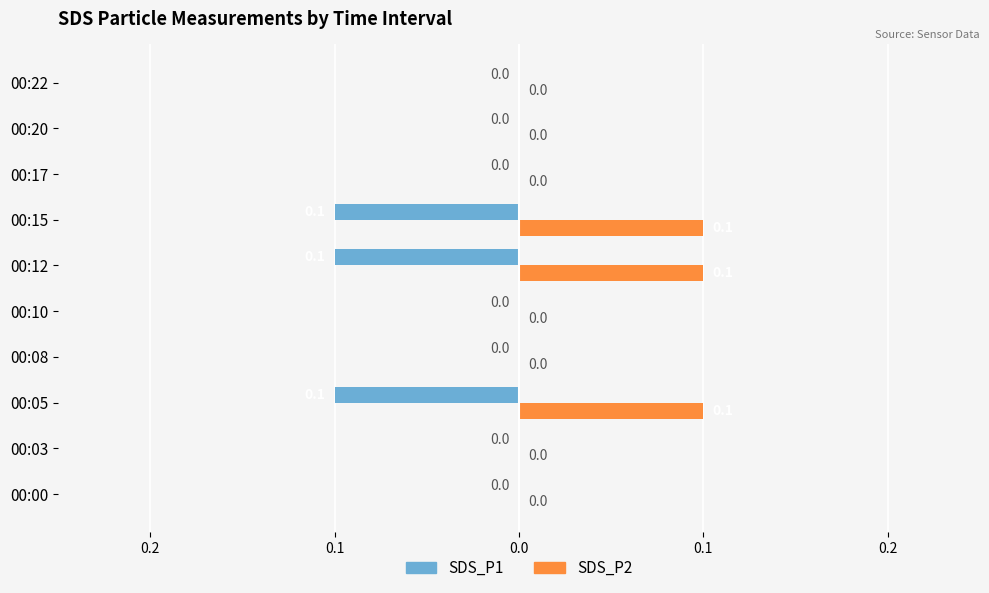

What are all the series names shown in the legend?

SDS_P1, SDS_P2